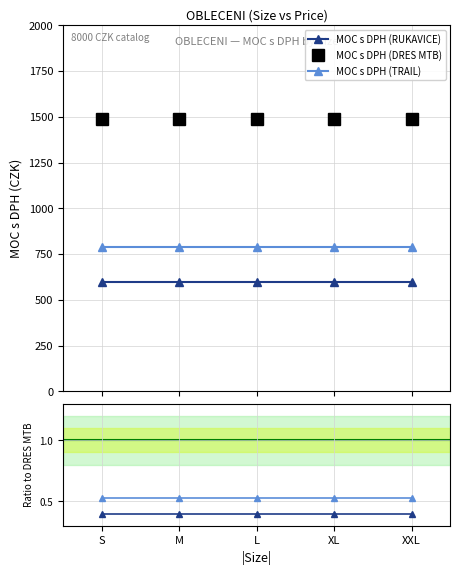

The MOC s DPH (TRAIL) series shows 0.3 at S. True or false?

False